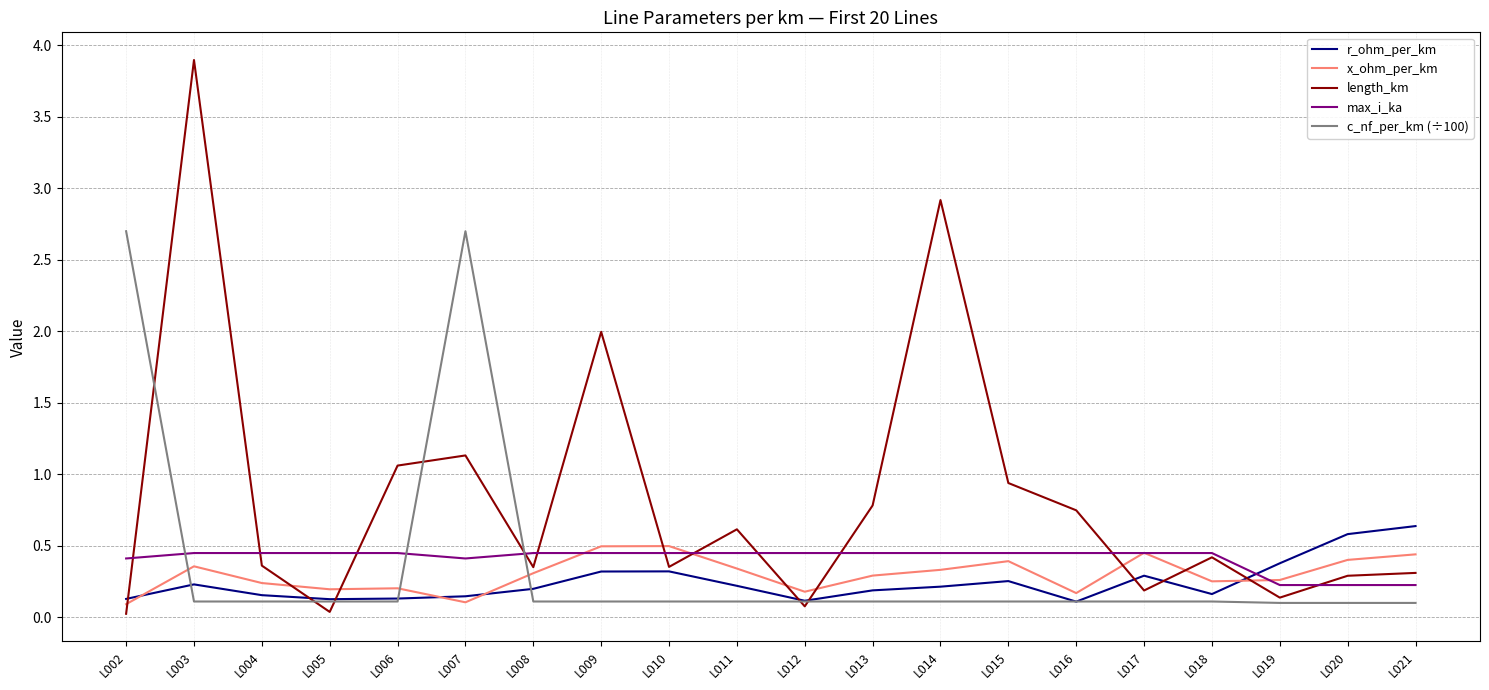

What is the spread (max minus min) of values at L007?

2.6